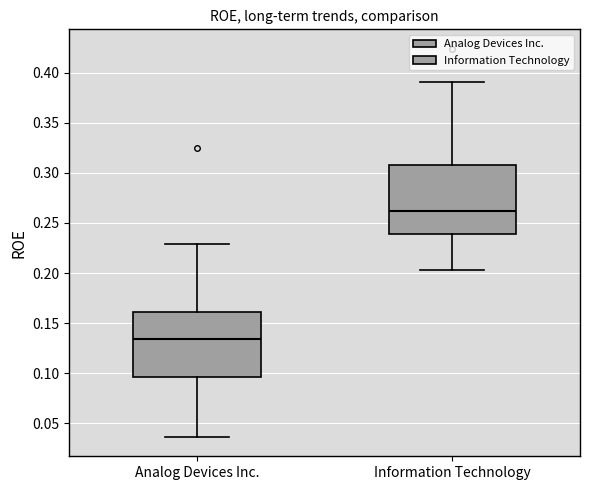

Reading left to right, transcribe this box plot: for each box, give where its median line is, the range the box spans, and where its two whiskers end, as read against the y-axis. The values are not printed on the chart, so give them approximately, as read against the axis.

Analog Devices Inc.: median 0.135, box 0.095 to 0.160, whiskers 0.035 to 0.230
Information Technology: median 0.260, box 0.240 to 0.305, whiskers 0.205 to 0.390